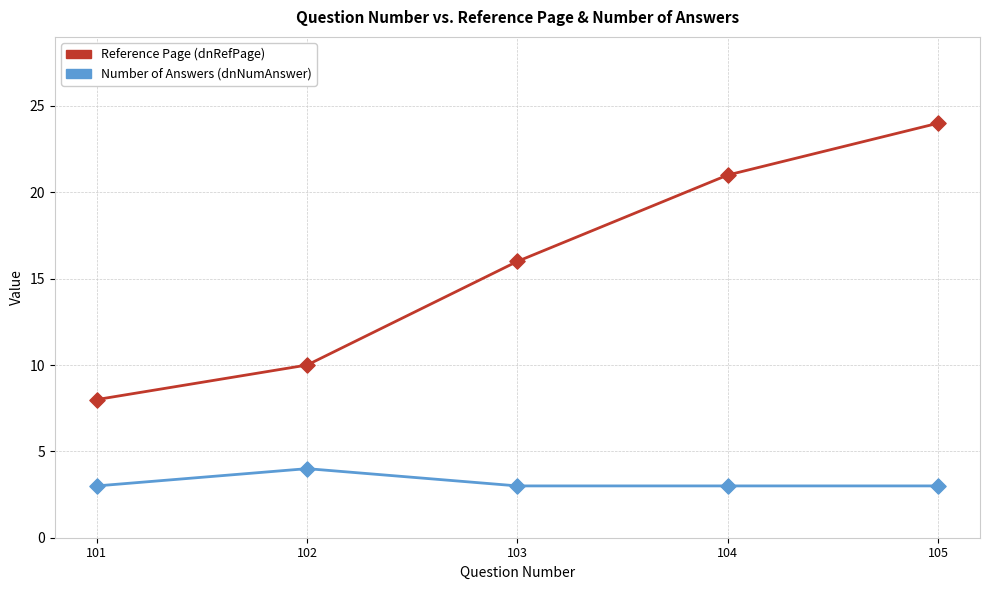

At which category is the sum across all series the highest?

105